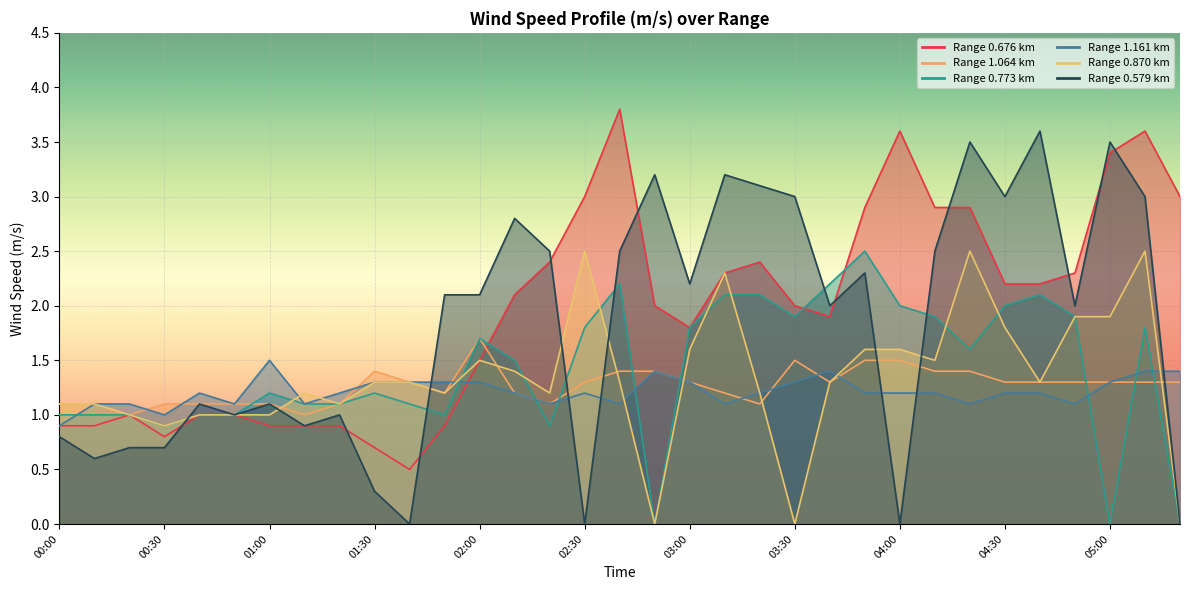

How many lines are shown in the chart?

6